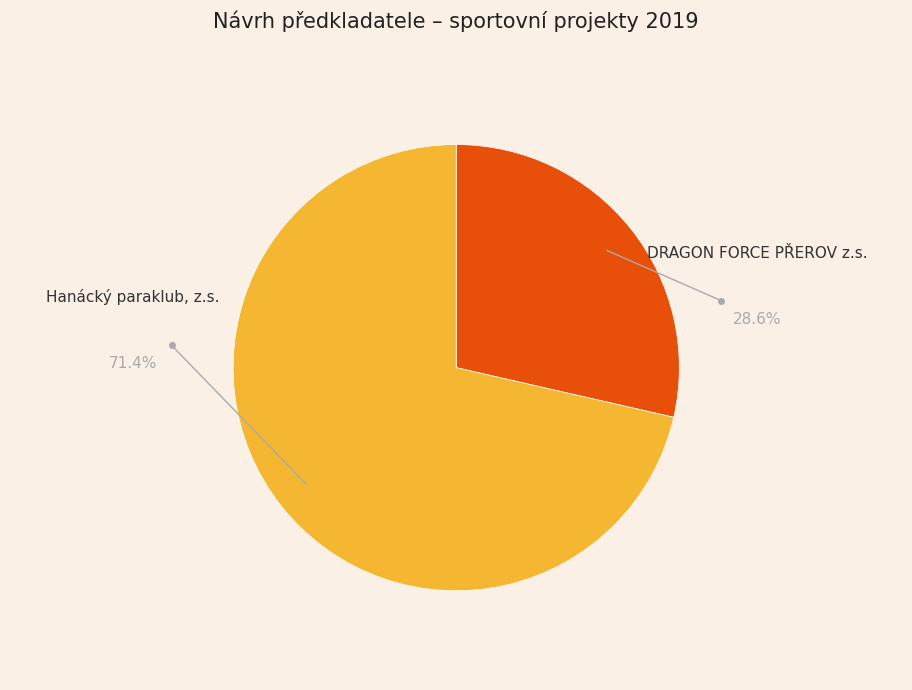

Is there any slice that represents more than half of the pie?

Yes